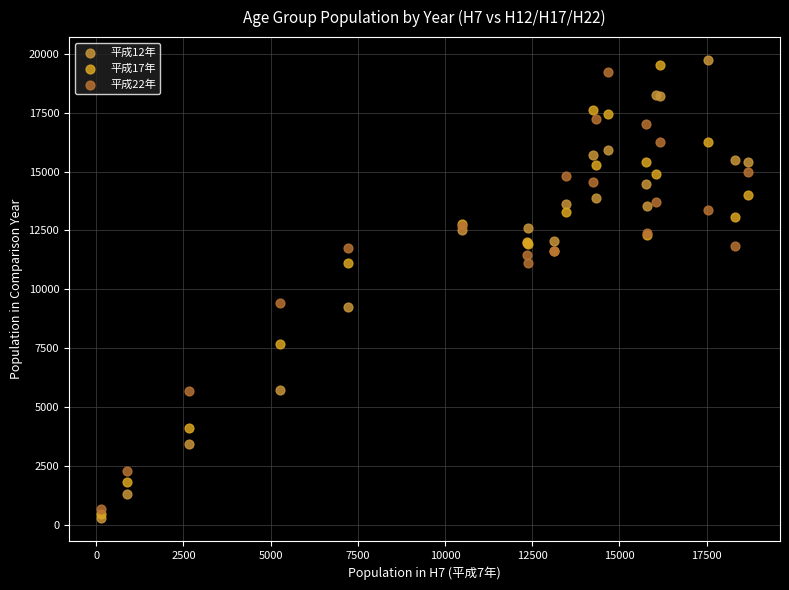

Which series contains the highest Y value?

平成12年